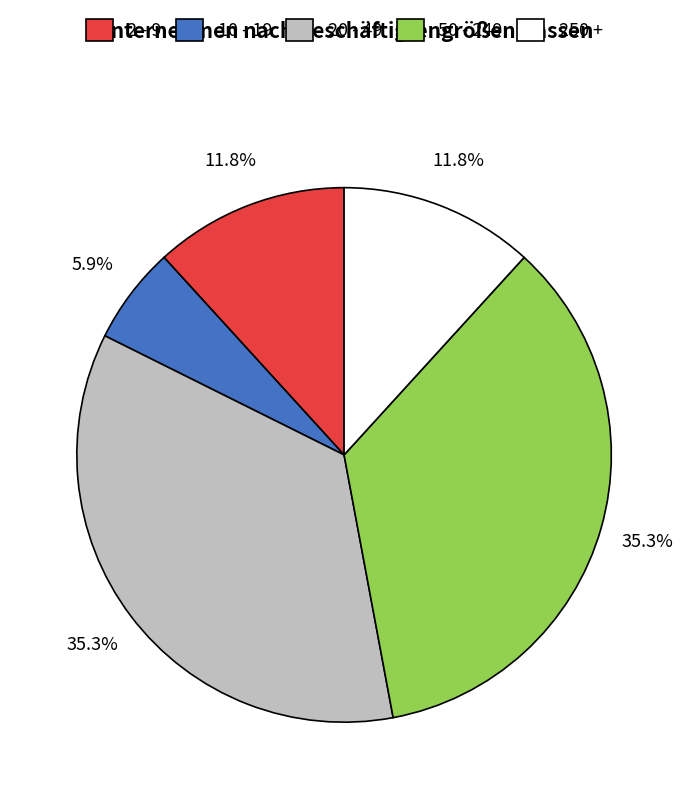

Between 250 + and 10 - 19, which is larger?

250 +